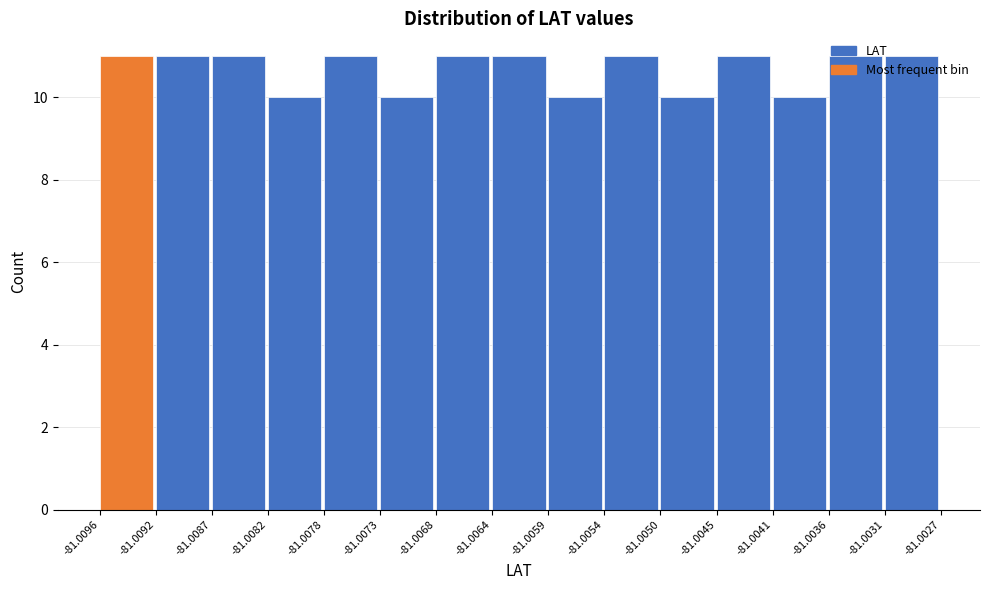

What is the height of the bar covering -81.0096 to -81.0092 on the x-axis? The values are not printed on the chart, so give them approximately, as read against the axis.

11